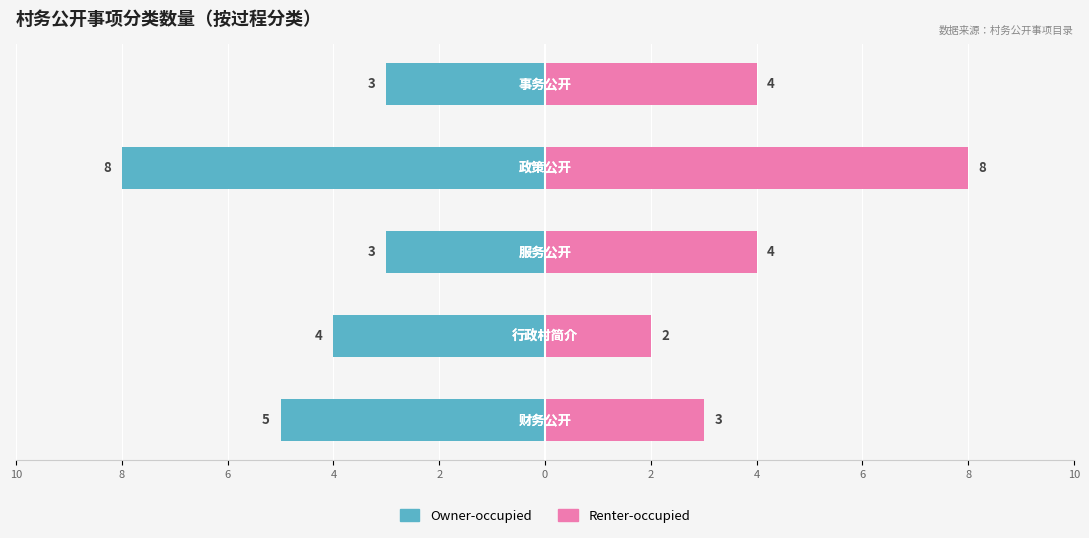

How many data points in Owner-occupied are above -4?

2